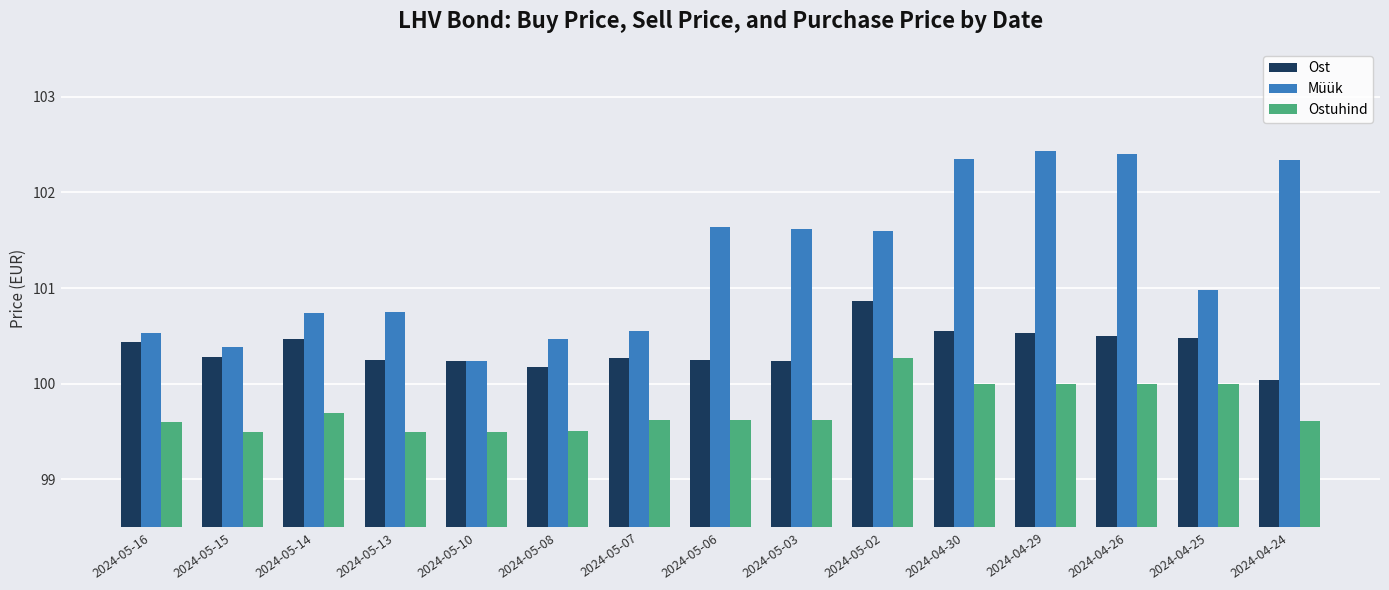

Is the value of Ostuhind at 2024-05-03 greater than the value of Müük at 2024-04-30?

No